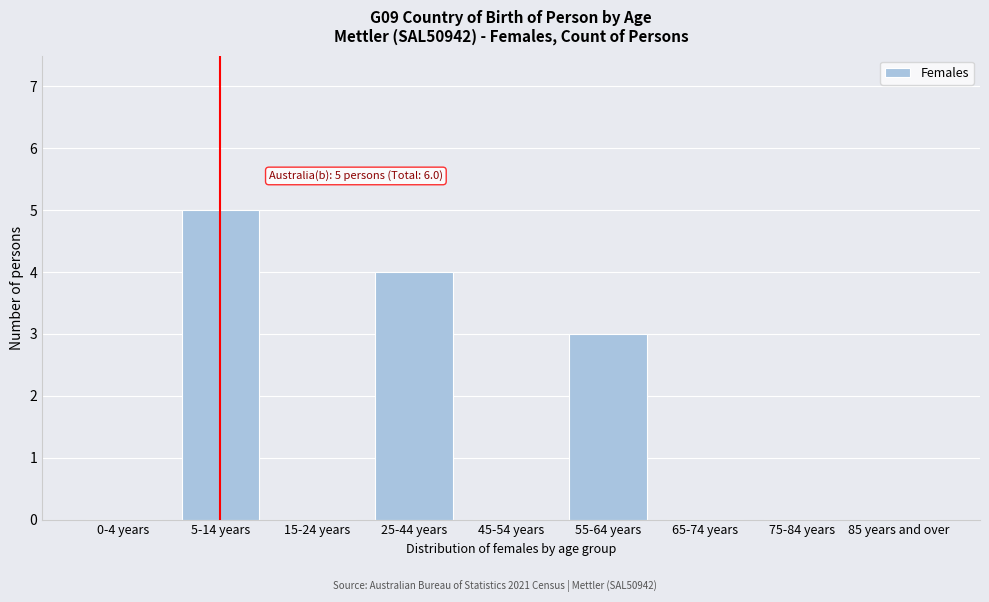

Reading right to left, list all the values displayed in this chart.

85 years and over=0	75-84 years=0	65-74 years=0	55-64 years=3	45-54 years=0	25-44 years=4	15-24 years=0	5-14 years=5	0-4 years=0